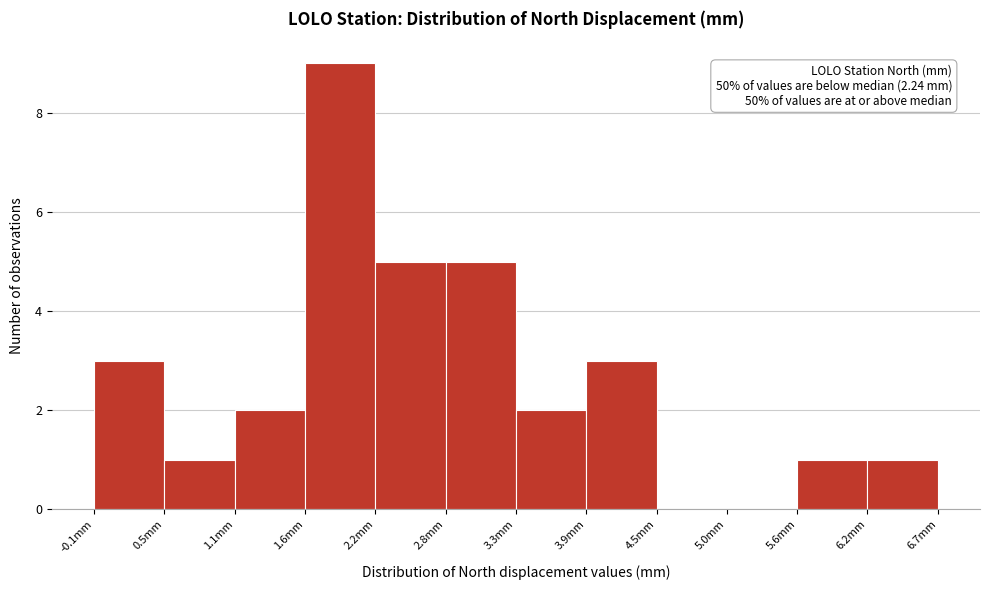

Which range on the x-axis has the tallest bar?

1.6 to 2.2